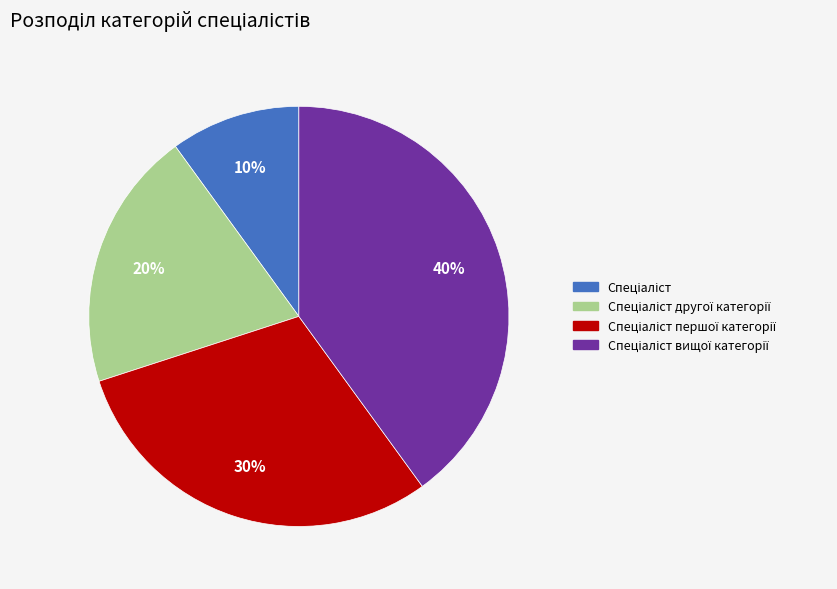

To the nearest percent, what is the average slice percentage?

25%